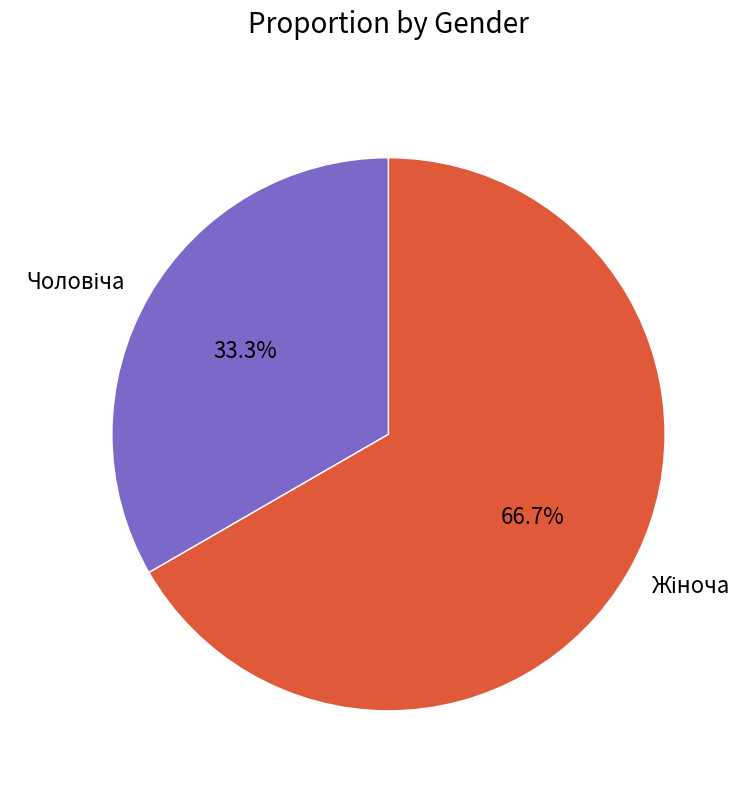

Count the number of slices in the pie.

2